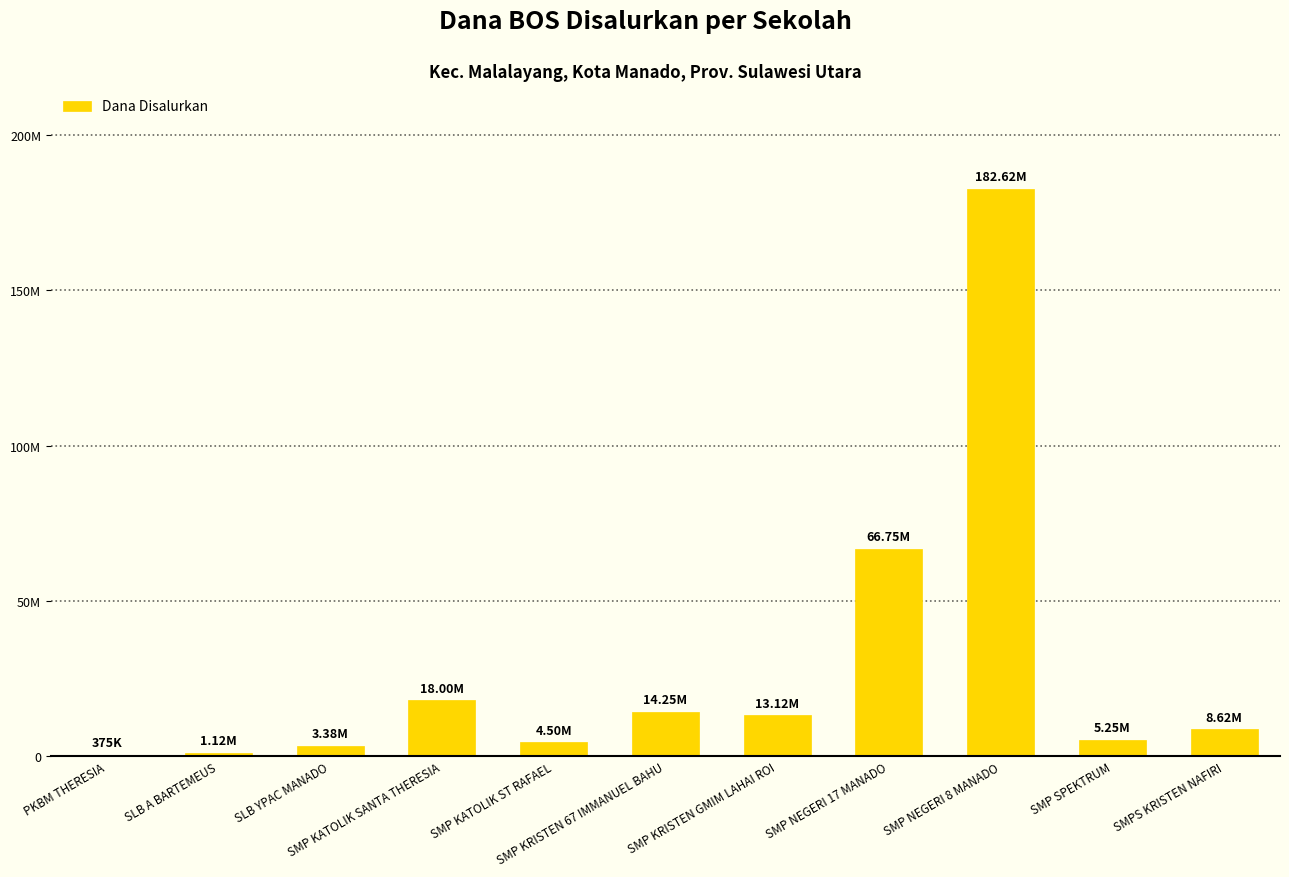

What is the label of the 2nd bar from the right?

SMP SPEKTRUM